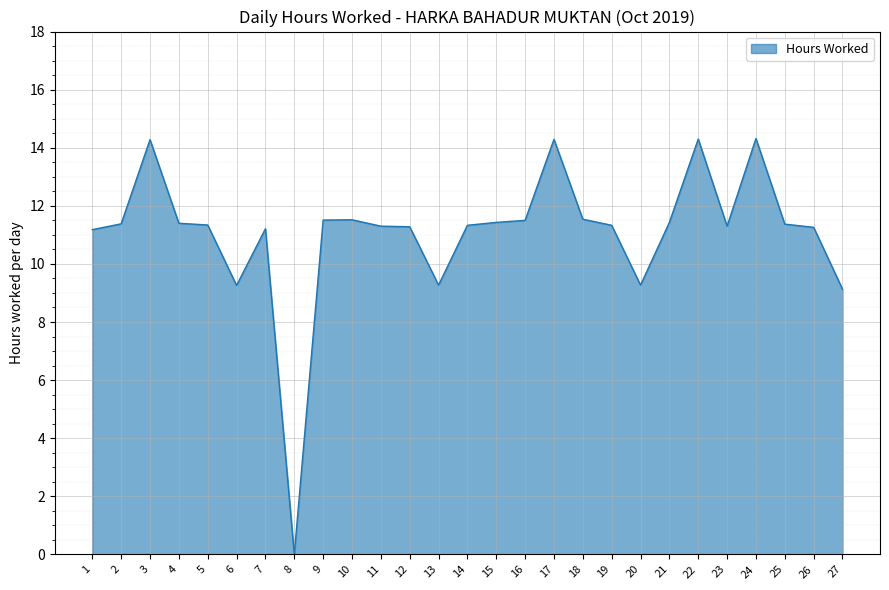

The value at 18 is 3.5. True or false?

False